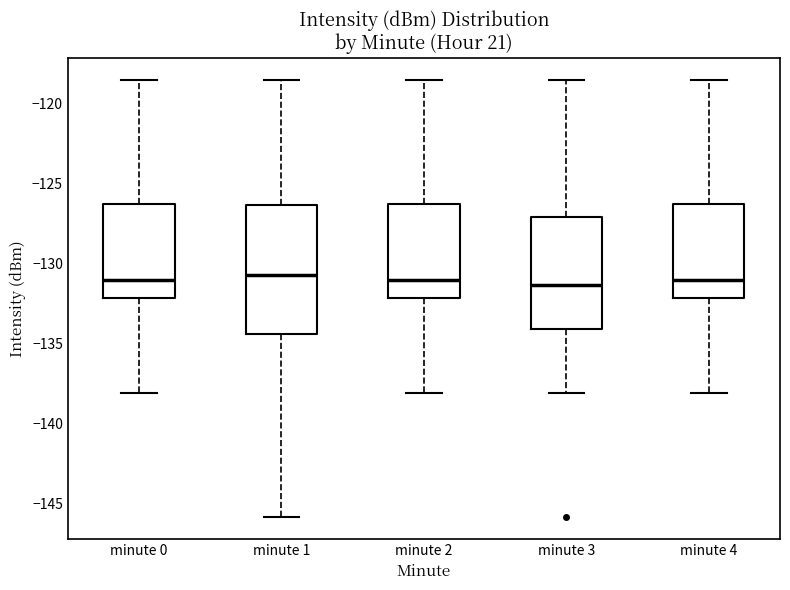

Where does the lower whisker of the box for minute 1 end on the y-axis? The values are not printed on the chart, so give them approximately, as read against the axis.

-146.0